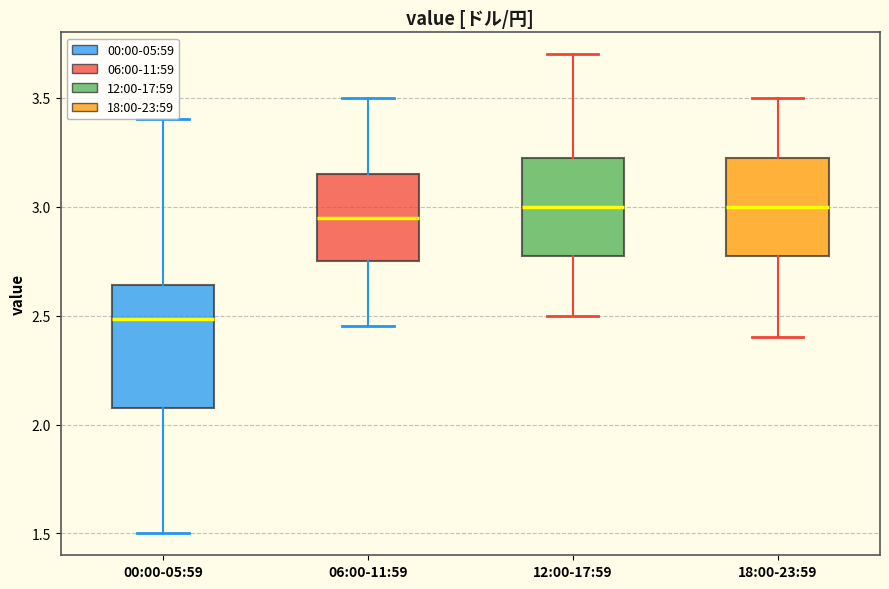

Reading left to right, read every box against the y-axis: the position of its median line, the range the box covers, and the ends of its whiskers. The values are not printed on the chart, so give them approximately, as read against the axis.

00:00-05:59: median 2.50, box 2.10 to 2.65, whiskers 1.50 to 3.40
06:00-11:59: median 2.95, box 2.75 to 3.15, whiskers 2.45 to 3.50
12:00-17:59: median 3.00, box 2.80 to 3.25, whiskers 2.50 to 3.70
18:00-23:59: median 3.00, box 2.80 to 3.25, whiskers 2.40 to 3.50